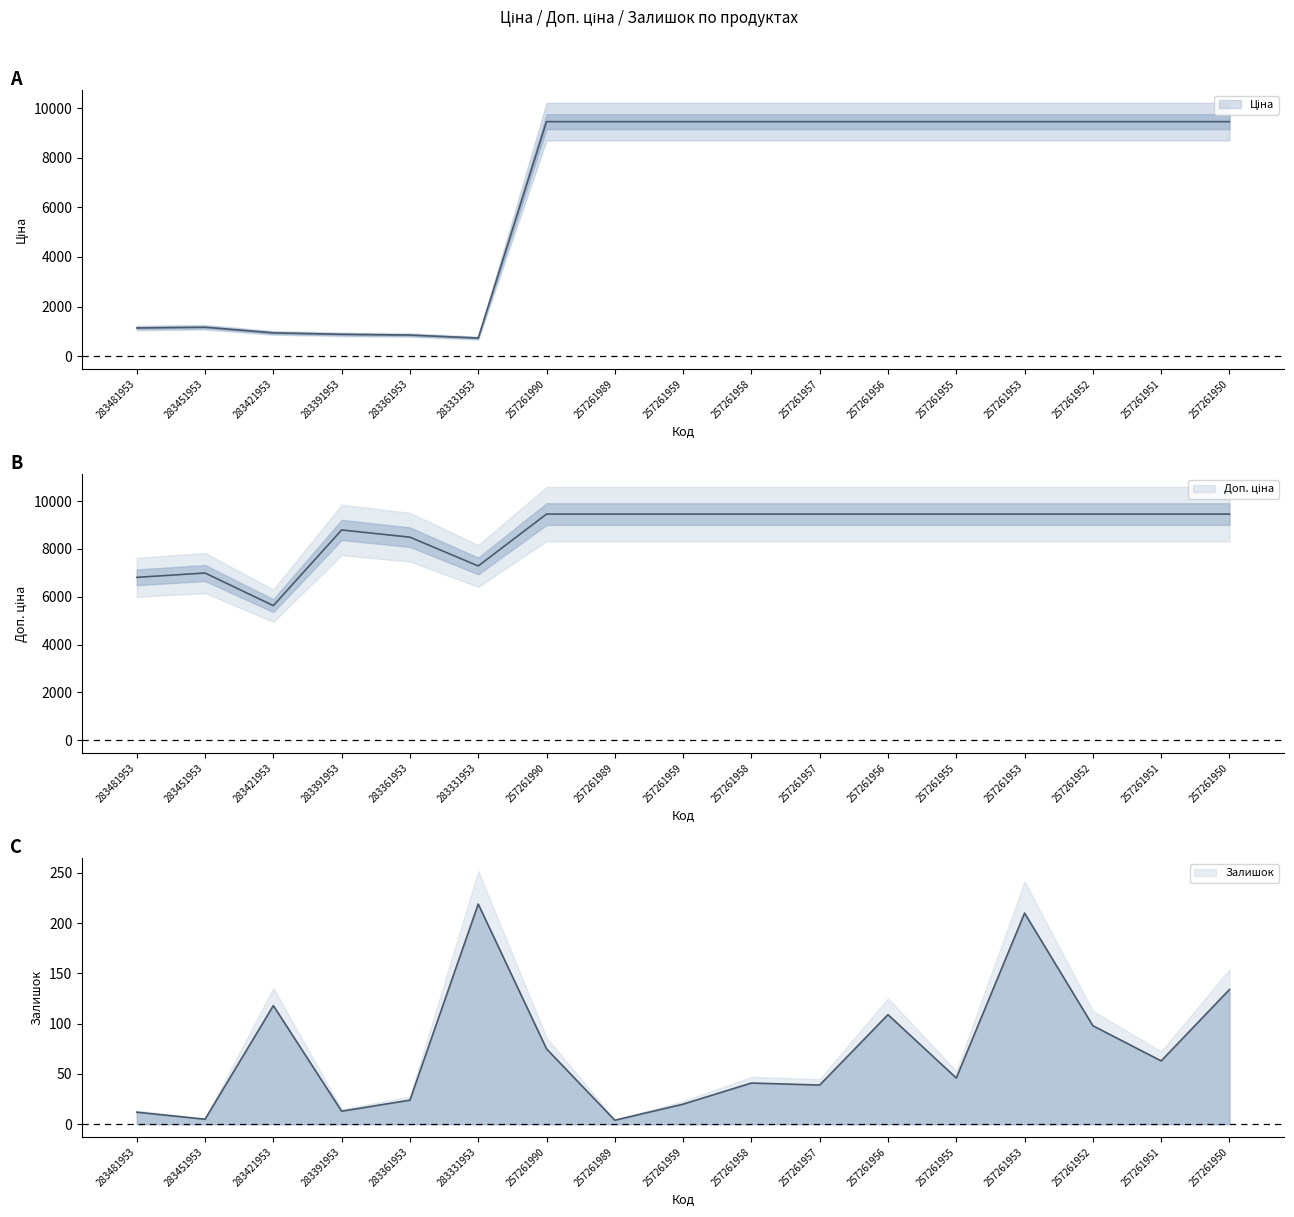

At how many categories does at least one series exceed 4412?

17